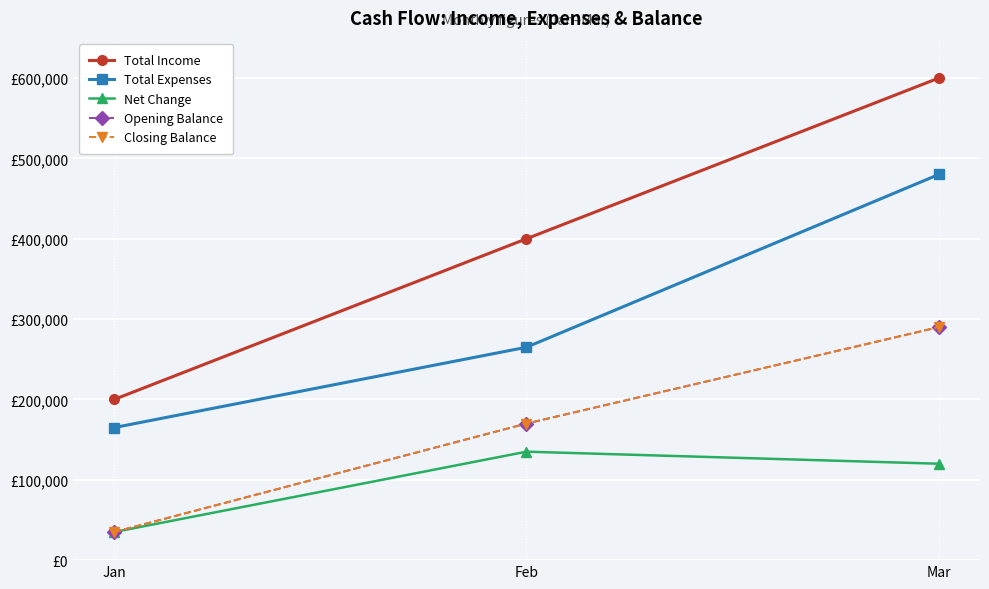

Is this an area chart (filled region under the line)?

No